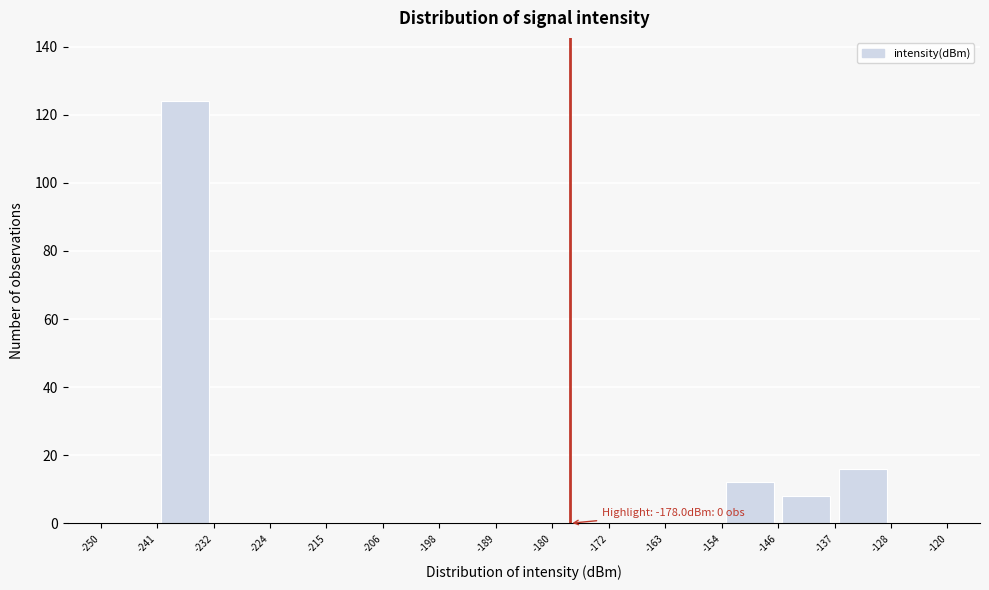

Over which range of the x-axis is the bar tallest?

-241 to -232